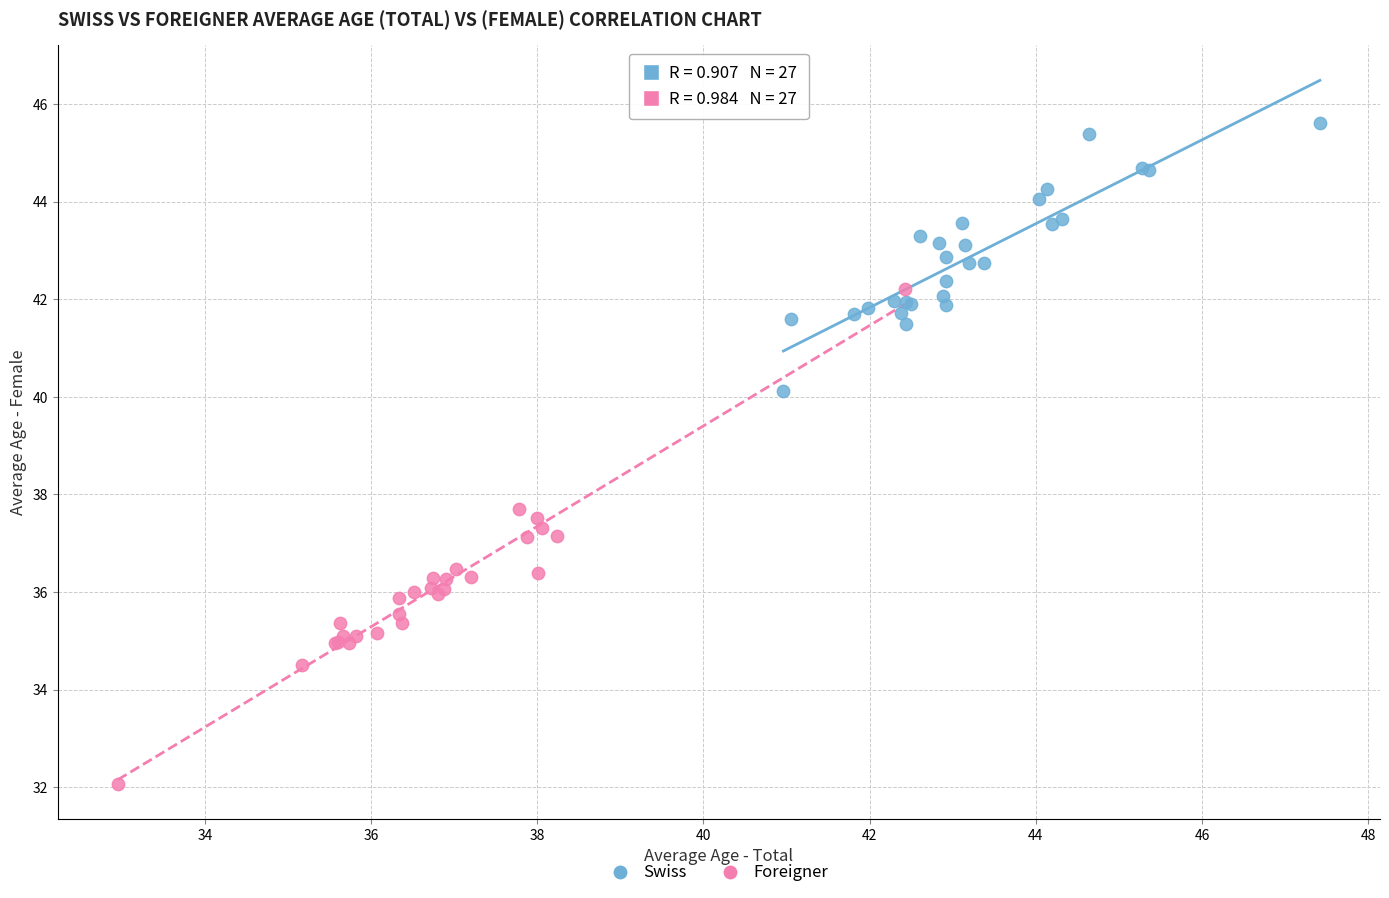

Which series reaches the maximum Y coordinate?

Swiss